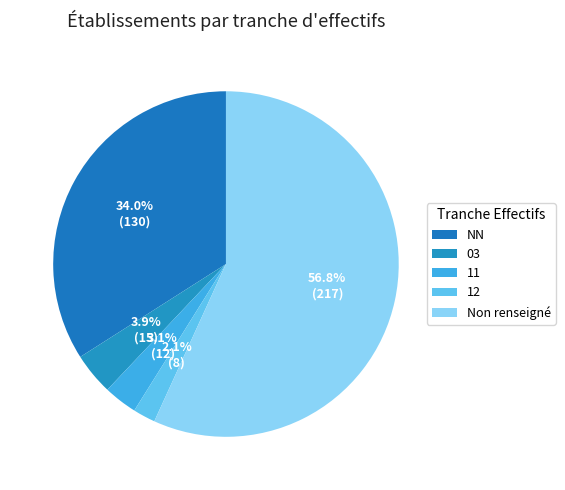

How many slices are in this pie chart?

5